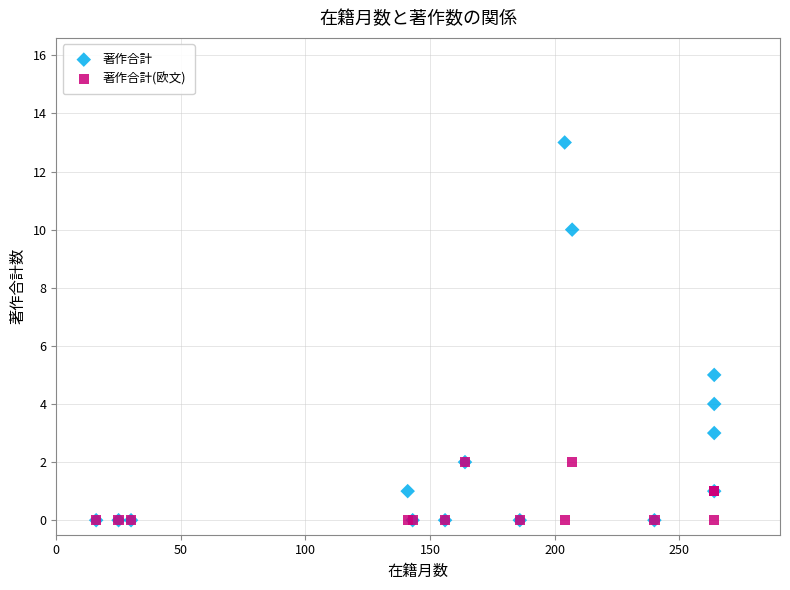

What are all the series names shown in the legend?

著作合計, 著作合計(欧文)